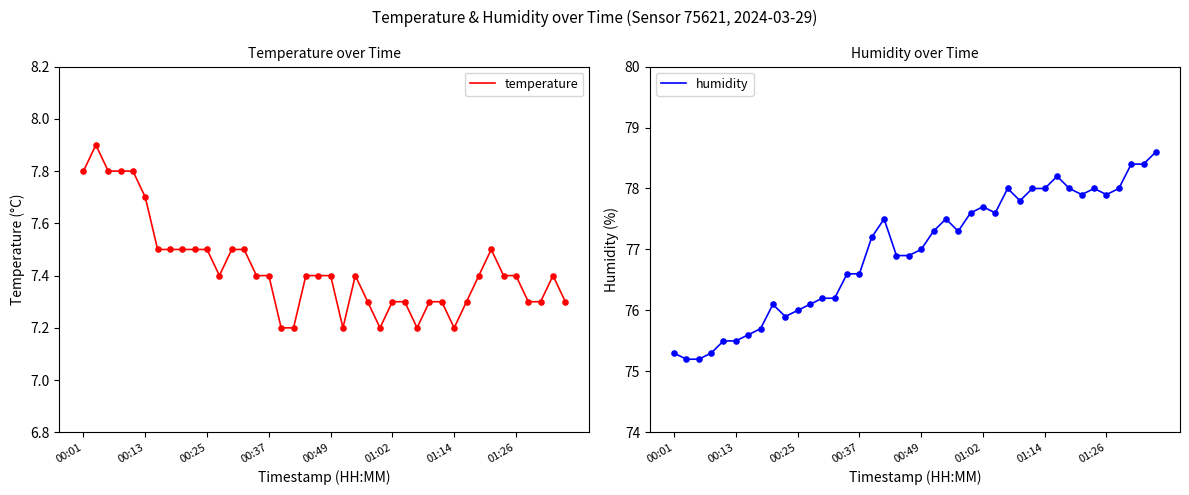

What are all the series names shown in the legend?

temperature, humidity